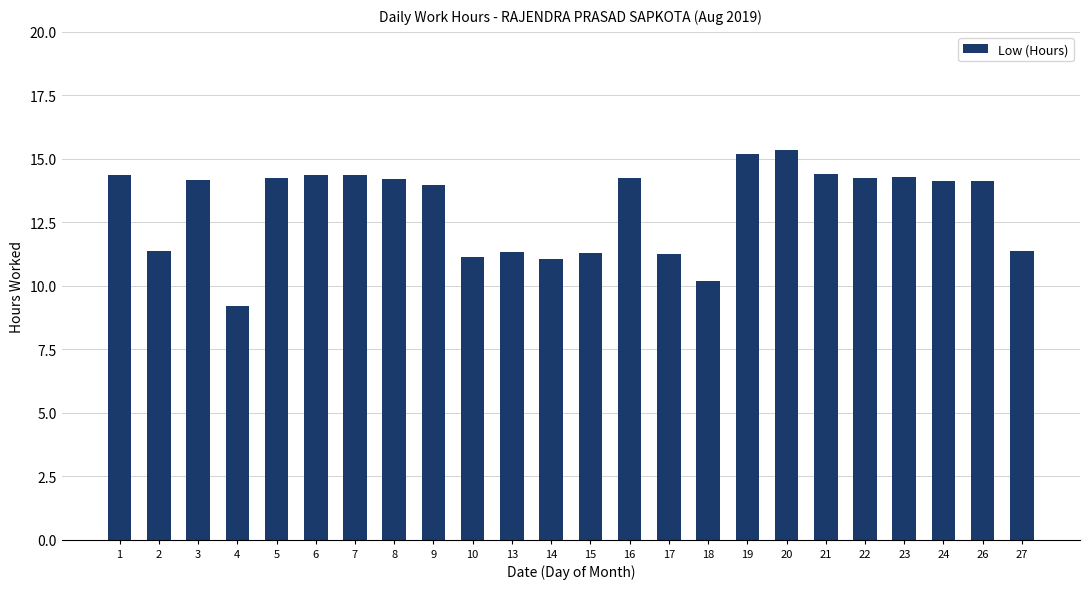

What is the sum of all values?

313.8